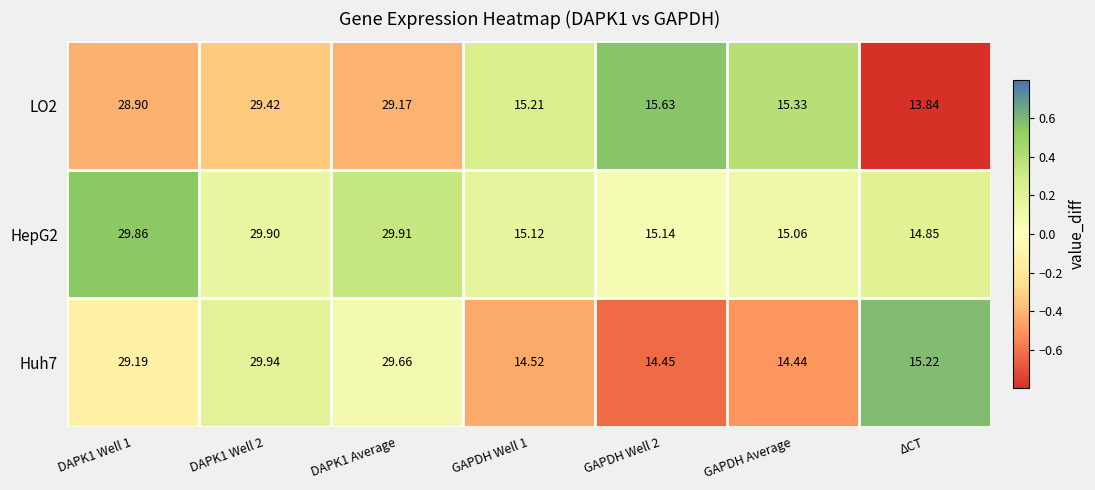

Where is Huh7 nearest to the value 22?

ΔCT